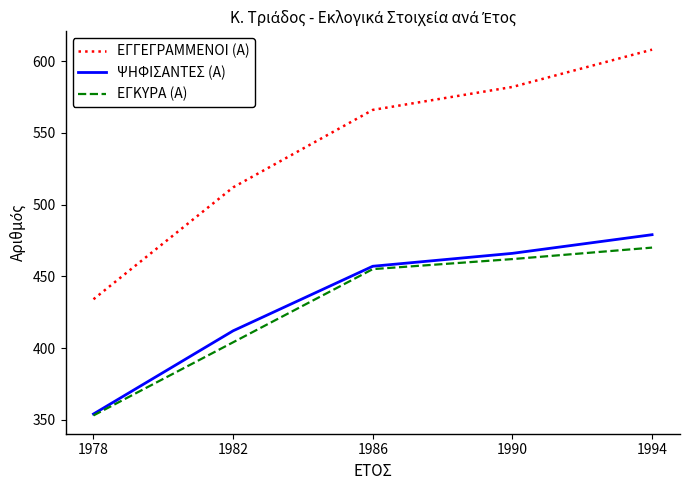

True or false: ΕΓΚΥΡΑ (Α) has more than 1 points higher than both neighbors.

False